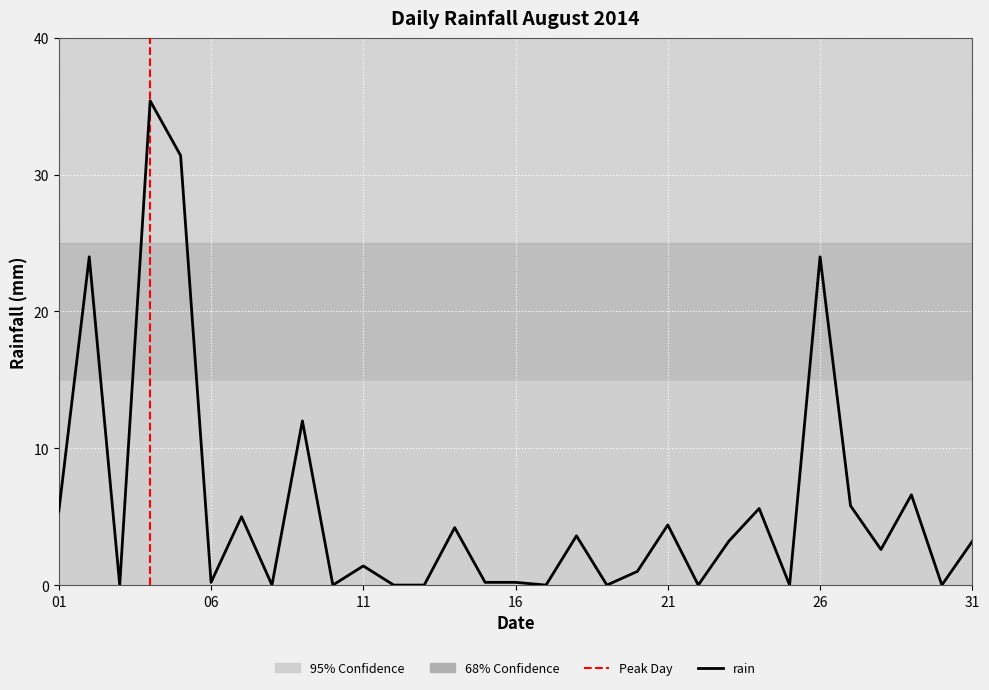

The value at 2014-08-15 is 0.1. True or false?

False